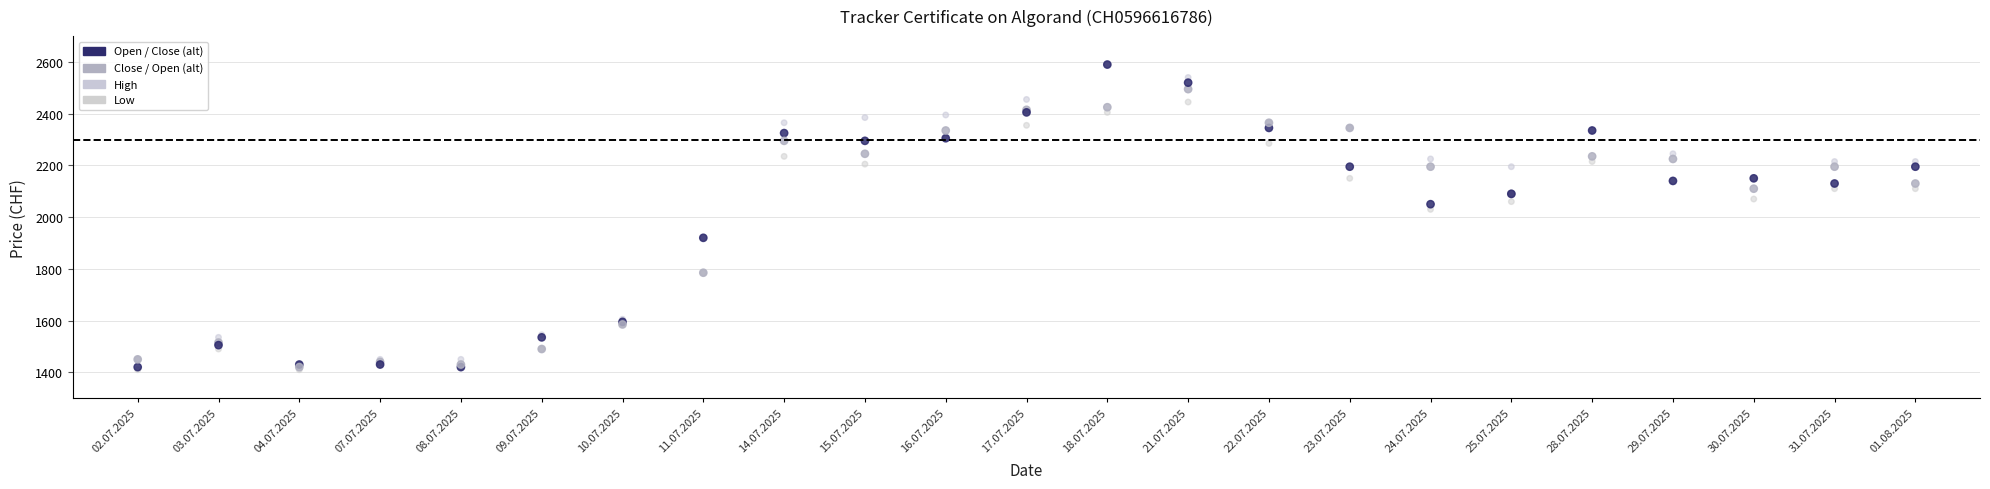

Across all series, what Y value is closest to 2000?

2030